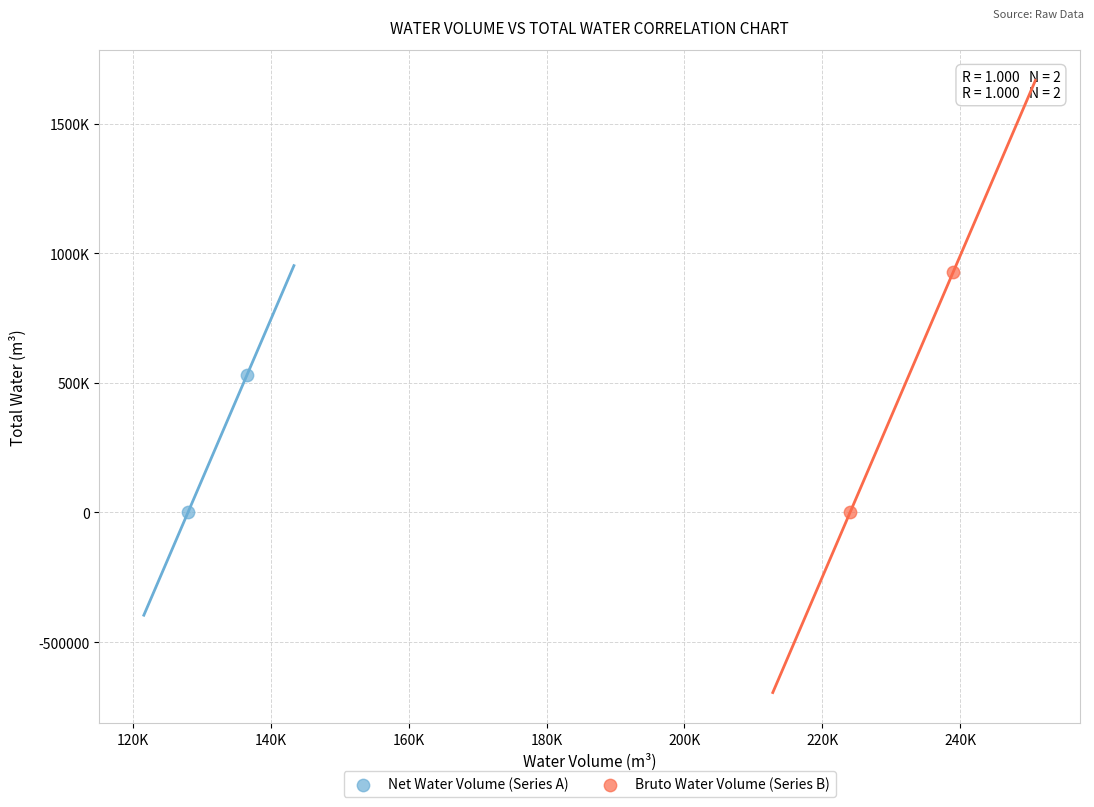

What are all the series names shown in the legend?

Net Water Volume (Series A), Bruto Water Volume (Series B)